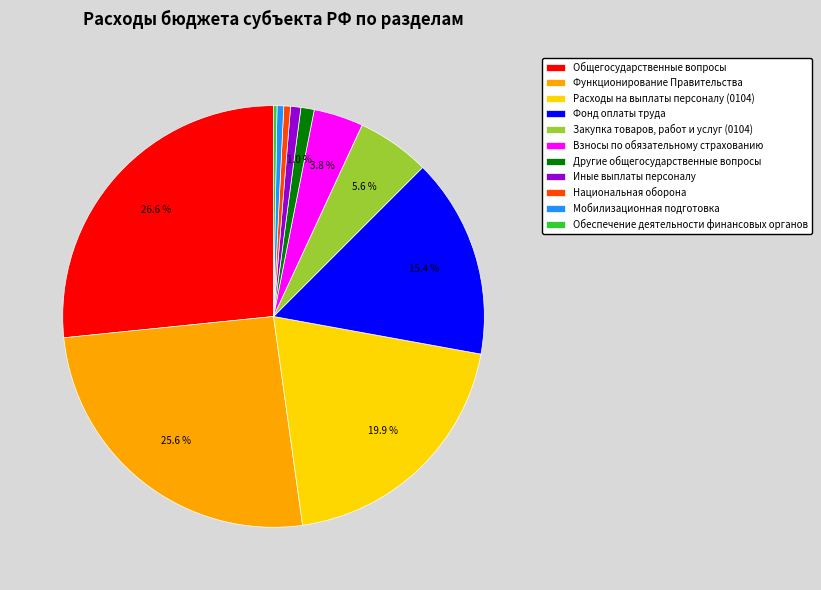

Approximately how many times larger is the value at Общегосударственные вопросы compared to Взносы по обязательному страхованию?

7.0